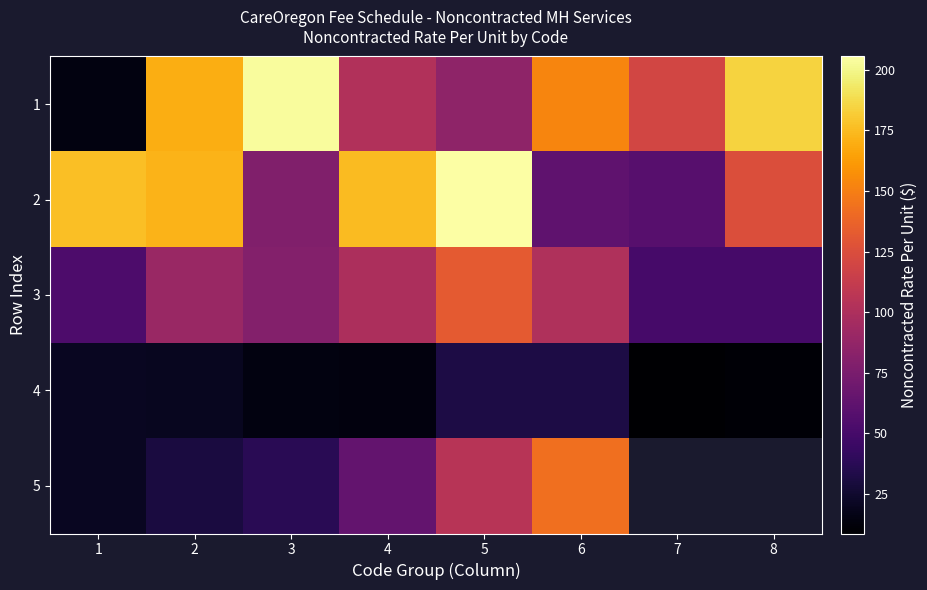

How many data points in 4 are above 19?

4